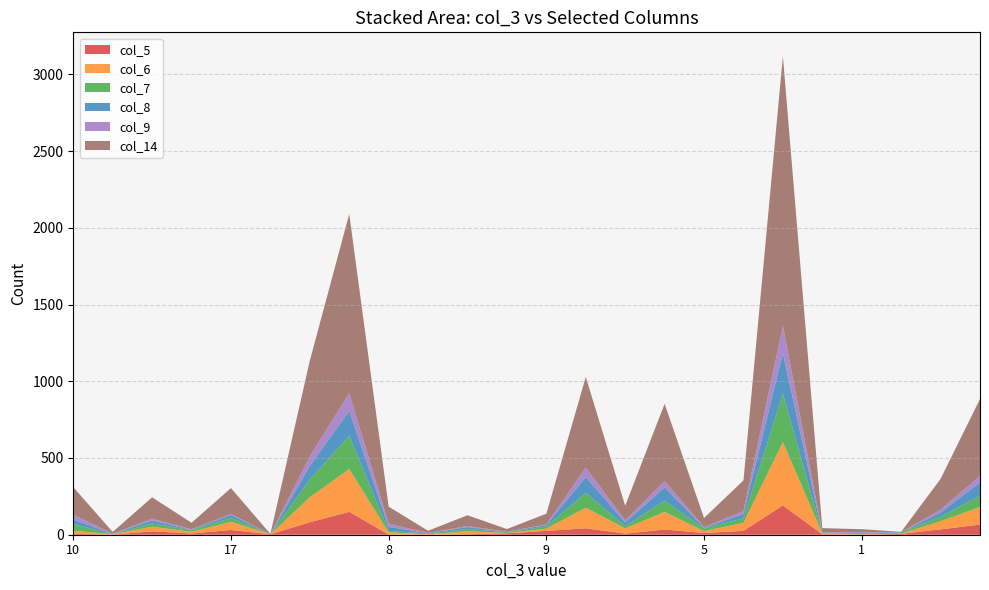

Reading right to left, extract all data points from this chart.

col_5: 66	35	6	0	3	191	25	11	34	7	42	25	9	3	0	1	149	81	3	31	8	22	1	6
col_6: 115	53	1	2	5	413	53	13	115	34	134	15	2	20	3	14	279	163	0	53	11	30	2	20
col_7: 73	29	8	4	2	314	29	16	73	15	97	14	6	14	5	10	217	116	0	25	10	22	0	44
col_8: 87	28	1	6	4	265	28	5	87	24	103	10	2	13	2	26	162	88	0	20	3	19	2	30
col_9: 42	19	0	5	3	178	19	4	42	13	62	3	1	7	1	21	116	62	0	6	3	12	2	31
col_14: 502	200	3	19	26	1757	200	60	502	96	590	70	17	70	15	111	1167	624	2	169	43	139	11	179